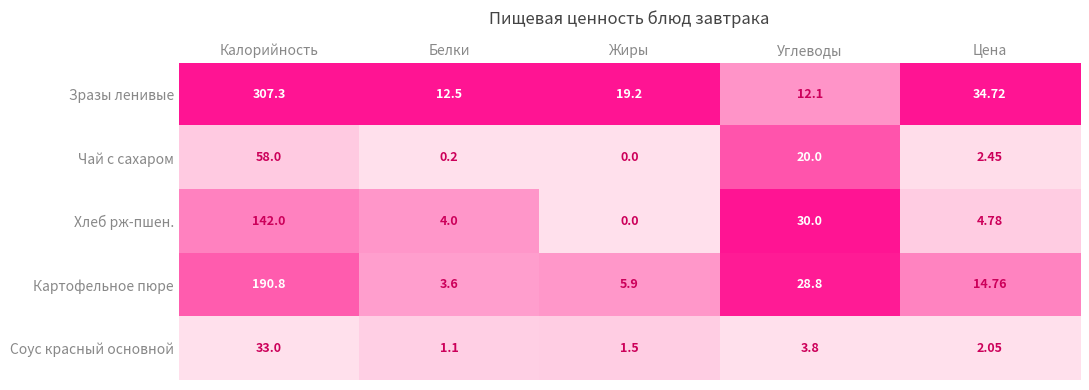

At which category is the sum across all series the highest?

Калорийность